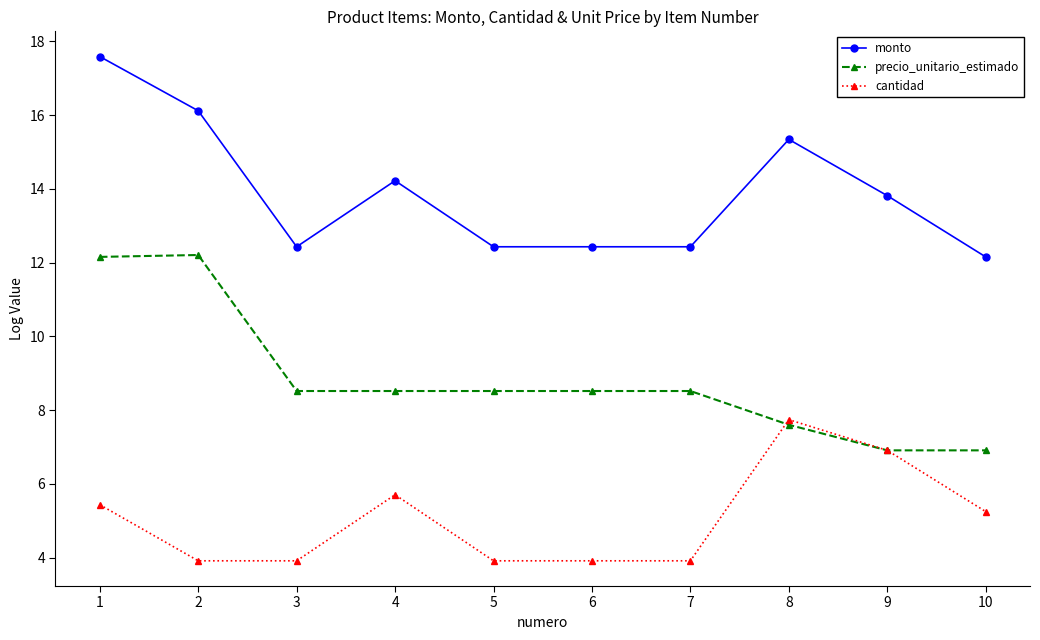

How many values in the precio_unitario_estimado series are below 8?

3